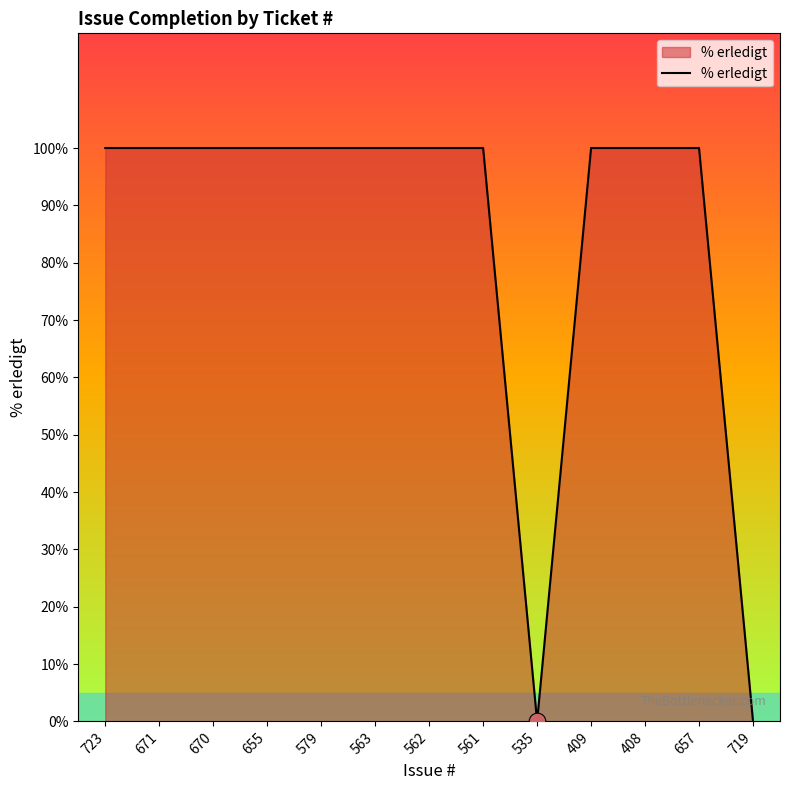

Is it true that the value at 562 is 22?

False